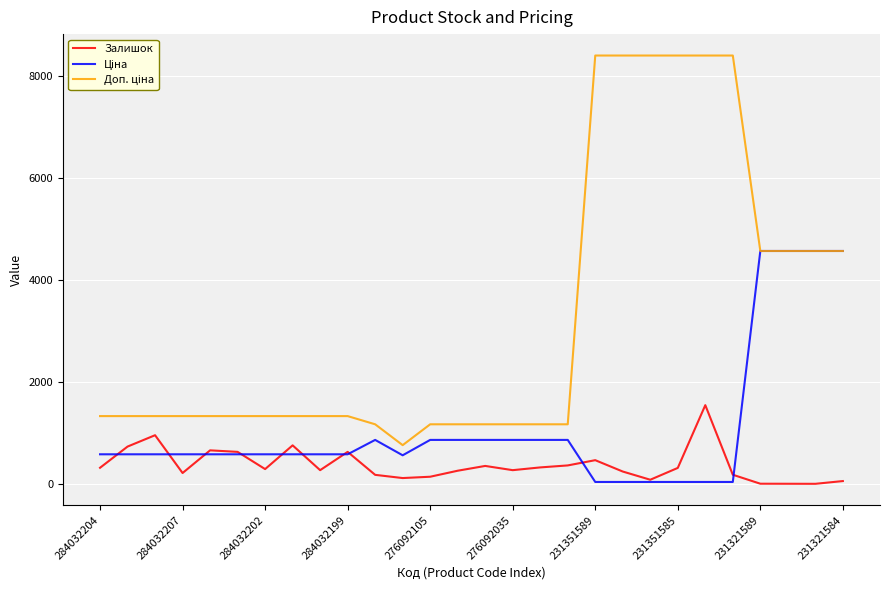

What is the maximum value for Залишок?

1545.0